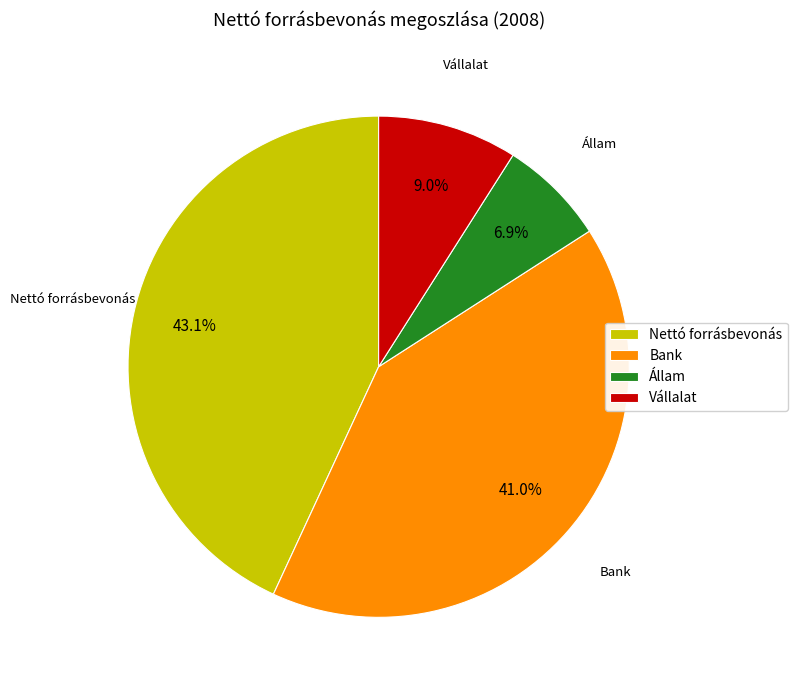

Which slice is the smallest?

Állam